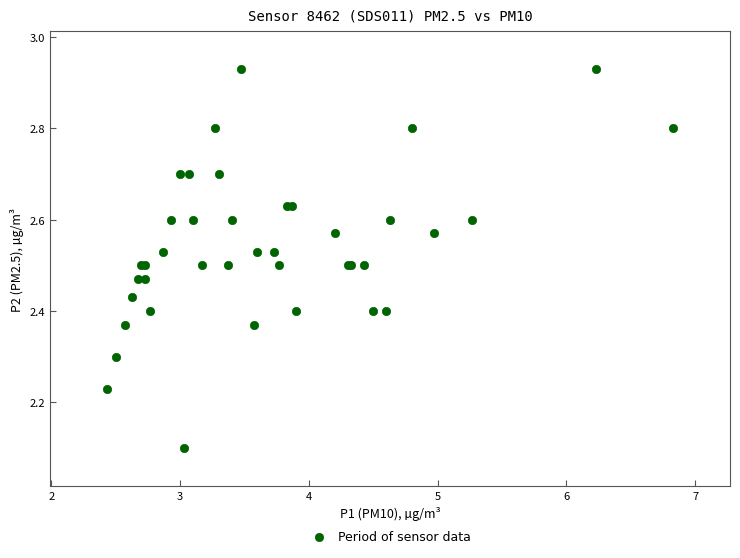

What Y value in the scatter plot is closest to 2?

2.1